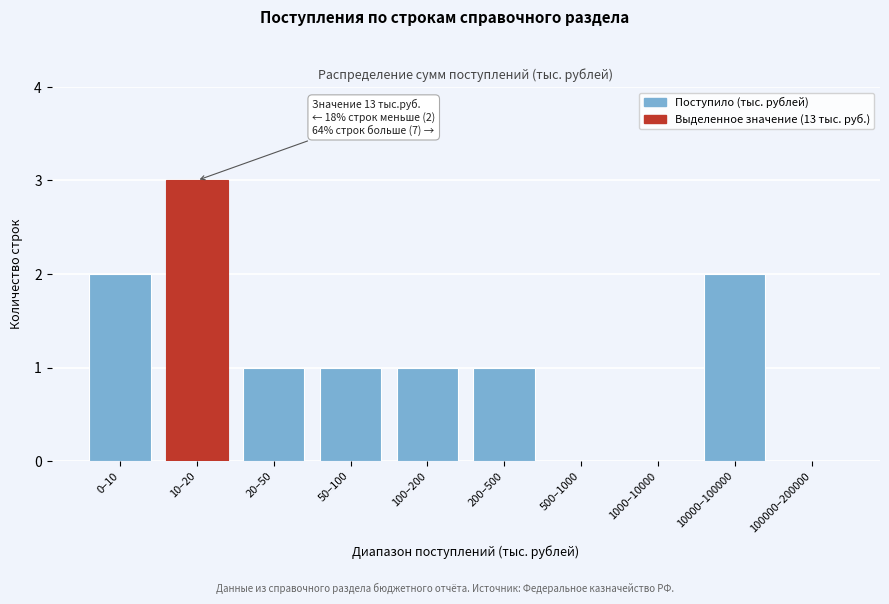

Reading right to left, extract all data points from this chart.

100000–200000=0	10000–100000=2	1000–10000=0	500–1000=0	200–500=1	100–200=1	50–100=1	20–50=1	10–20=3	0–10=2